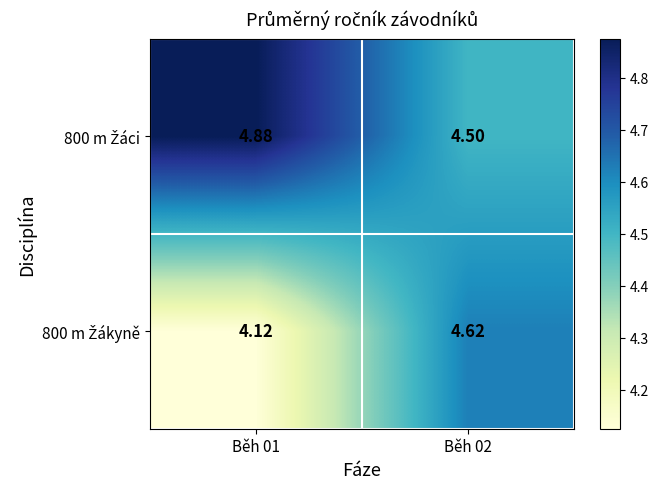

What is the difference between the highest and lowest values at Běh 02?

0.1